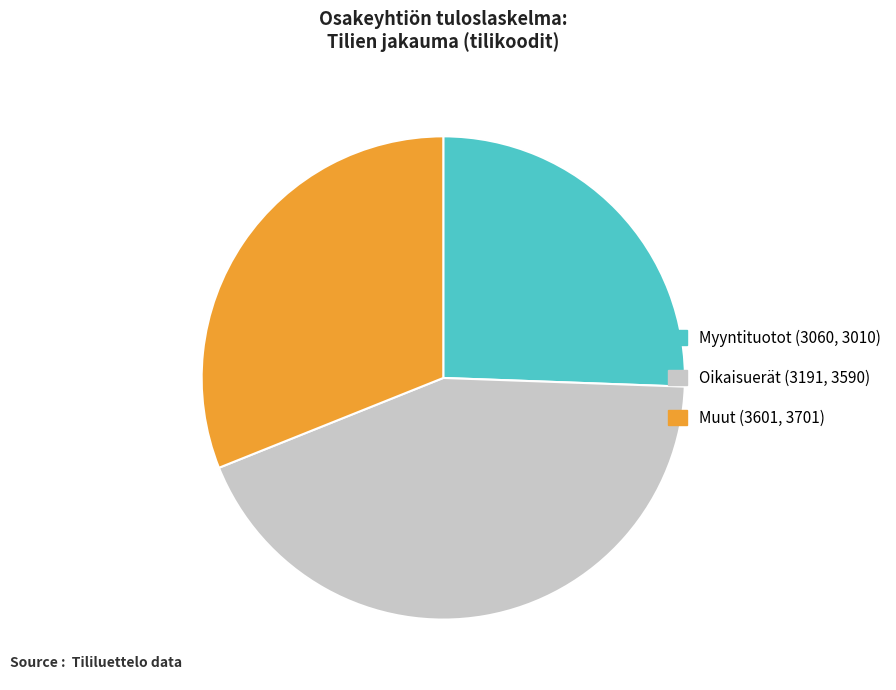

Rank the categories by value from lowest to highest.

Myyntituotot (3060, 3010), Muut (3601, 3701), Oikaisuerät (3191, 3590)